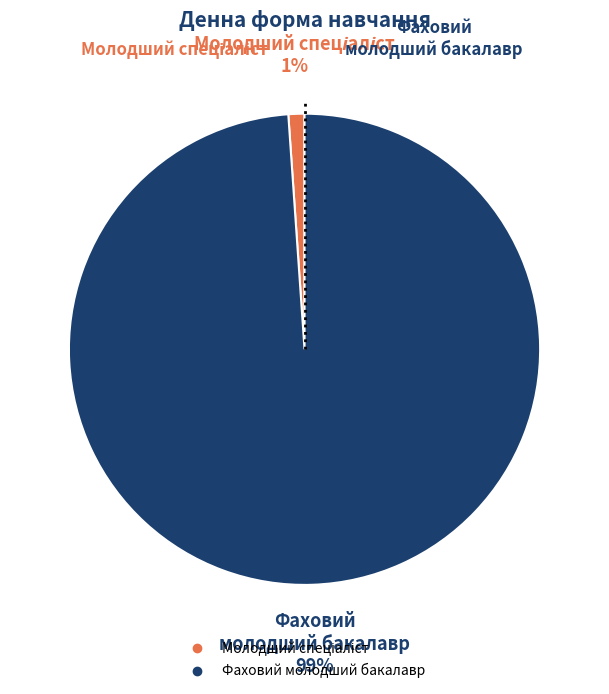

To the nearest percent, what is the difference between the largest and smallest slice percentages?

98%